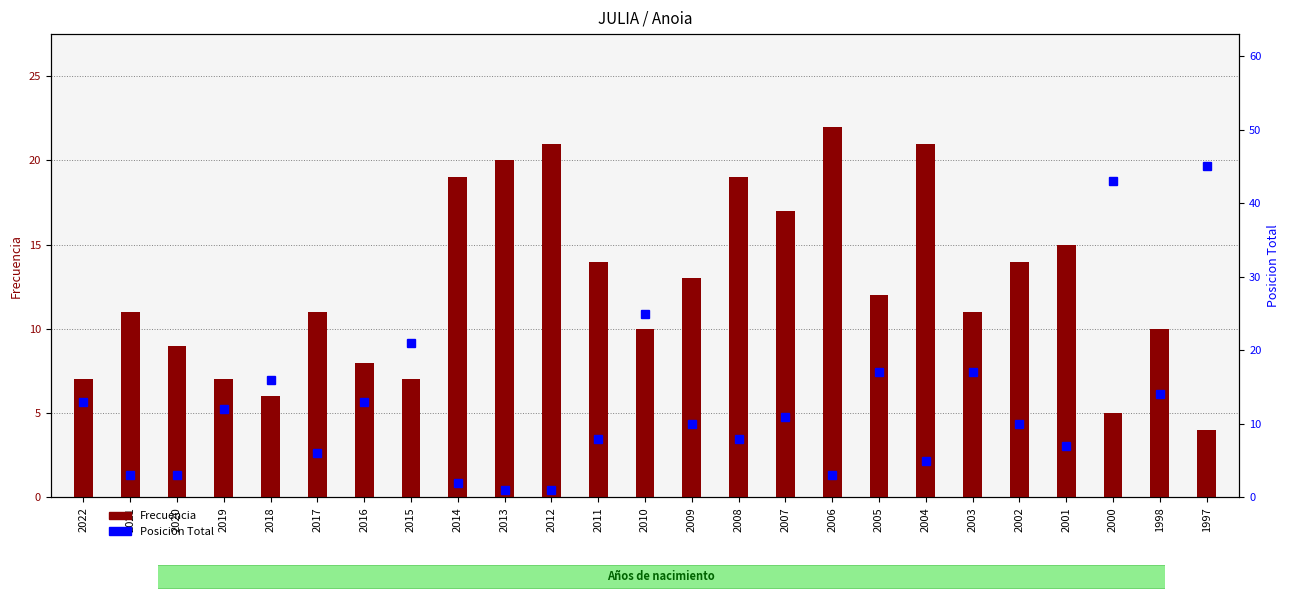

What is the sum of the Posicion Total values at 2005 and 2022?

30